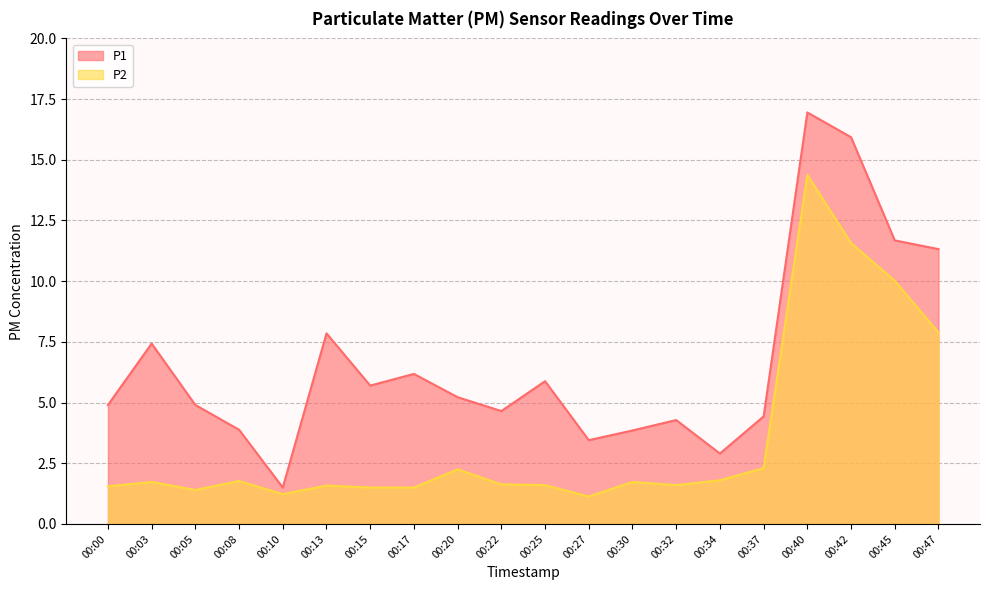

What is the difference between the highest and lowest values at 00:10?

0.3